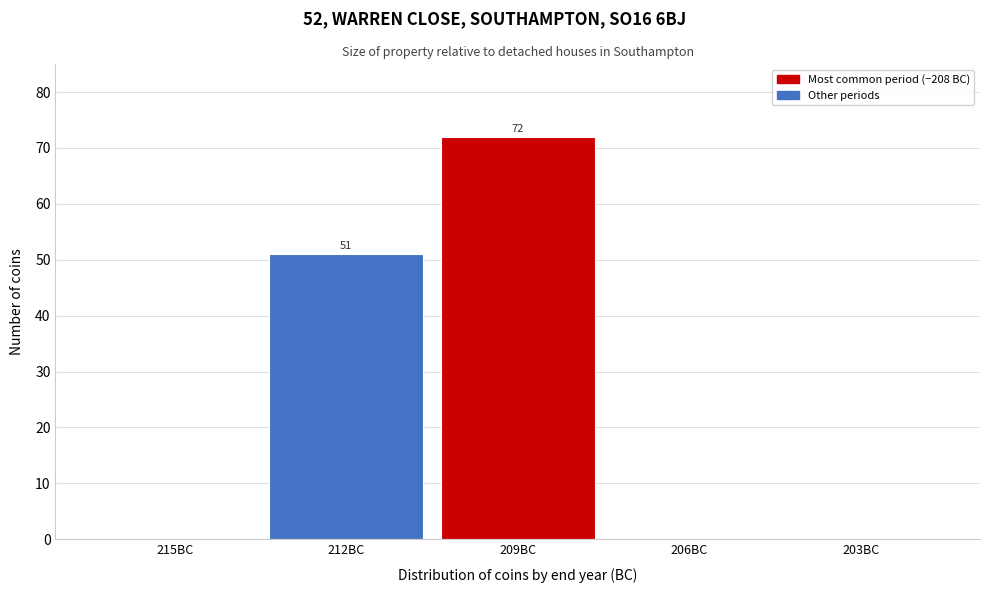

Reading left to right, transcribe all the data shown in this chart.

215BC=0	212BC=51	209BC=72	206BC=0	203BC=0